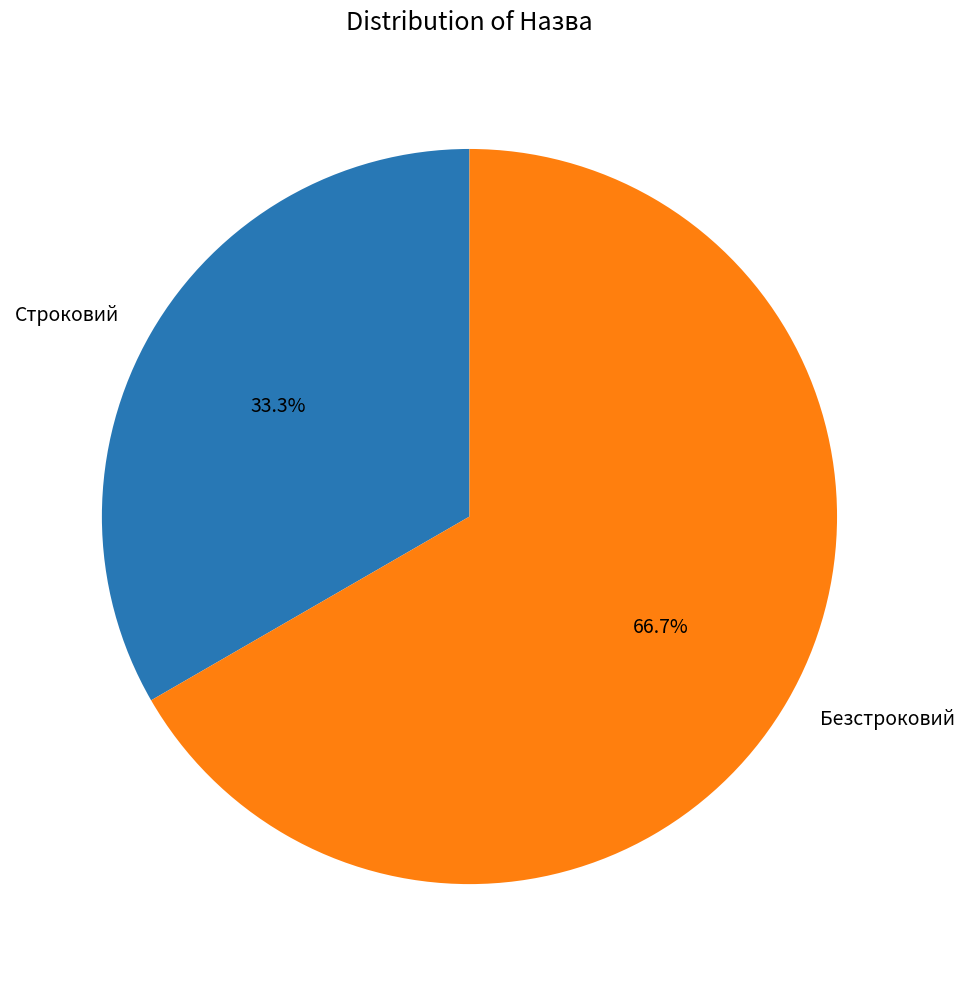

Count the number of slices in the pie.

2